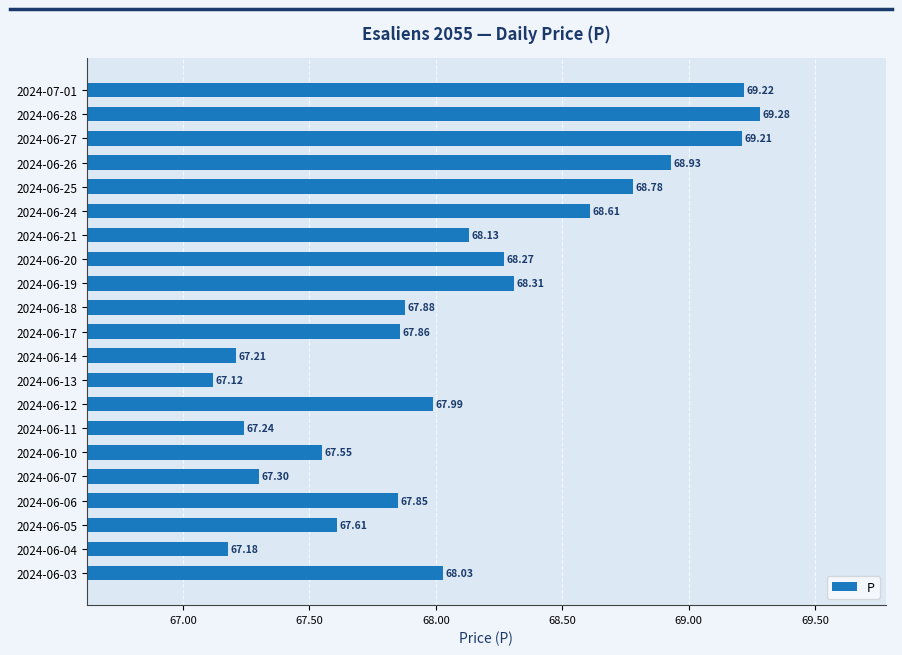

What is the change in value from 2024-06-21 to 2024-06-20?

+0.1